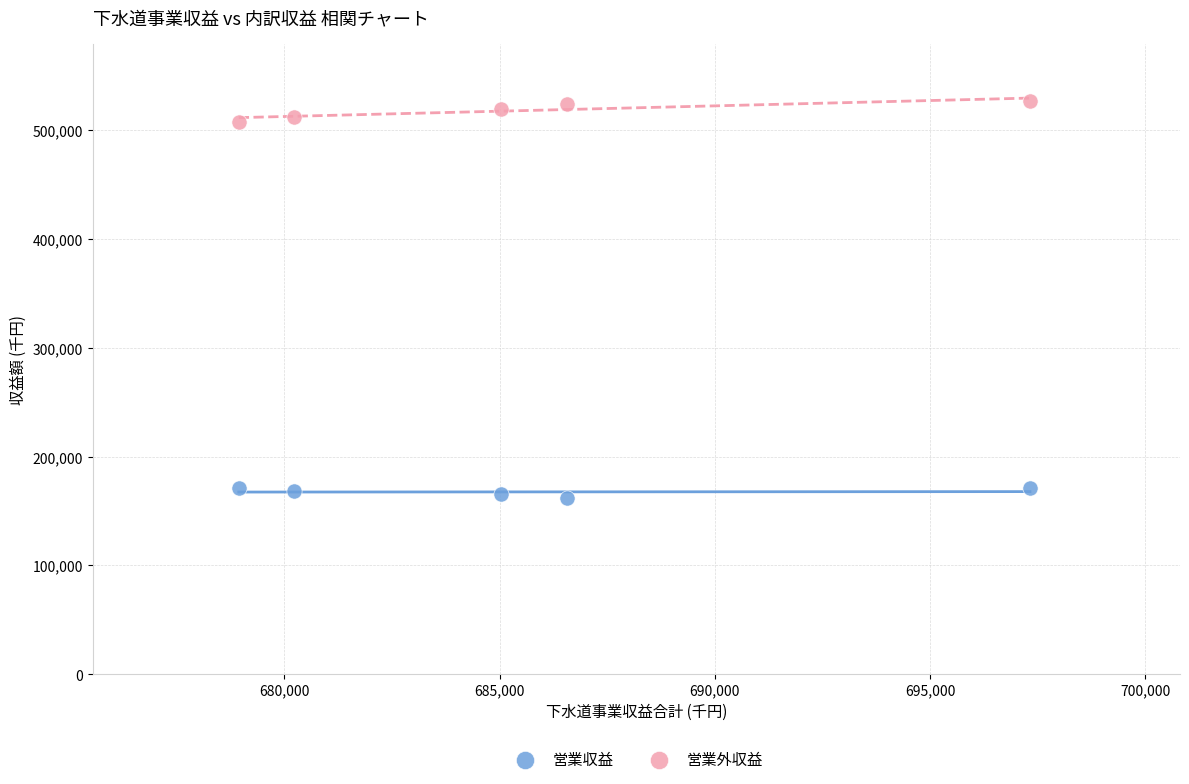

What are all the series names shown in the legend?

営業収益, 営業外収益